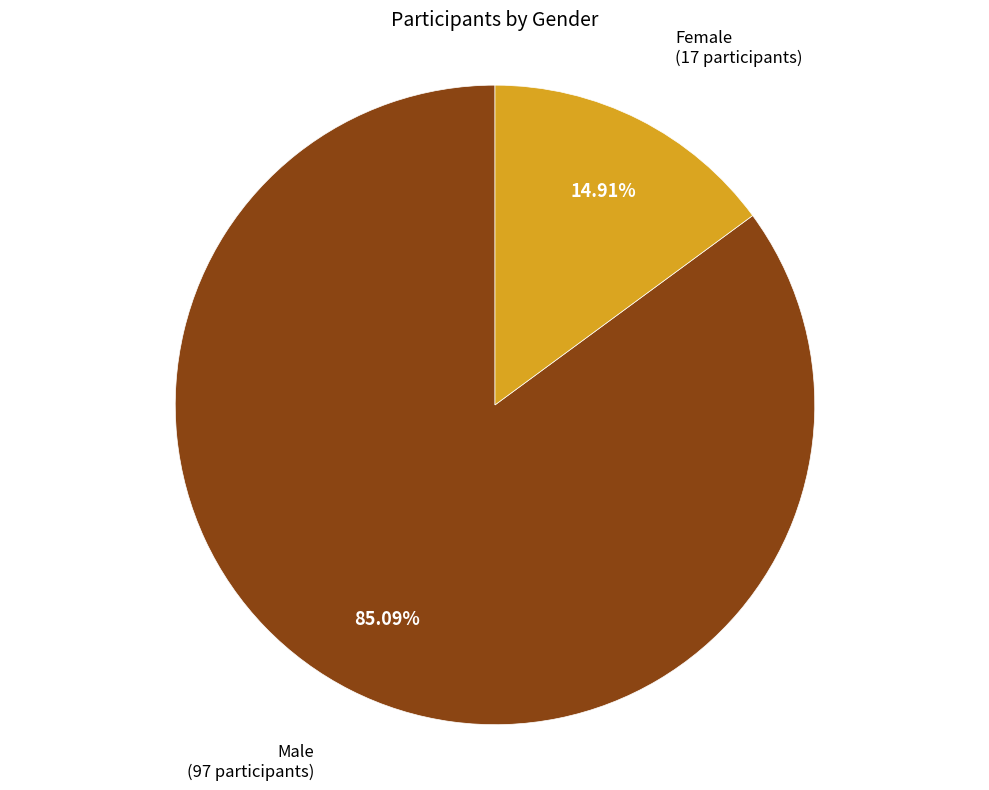

True or false: Male accounts for 85% of the total.

True